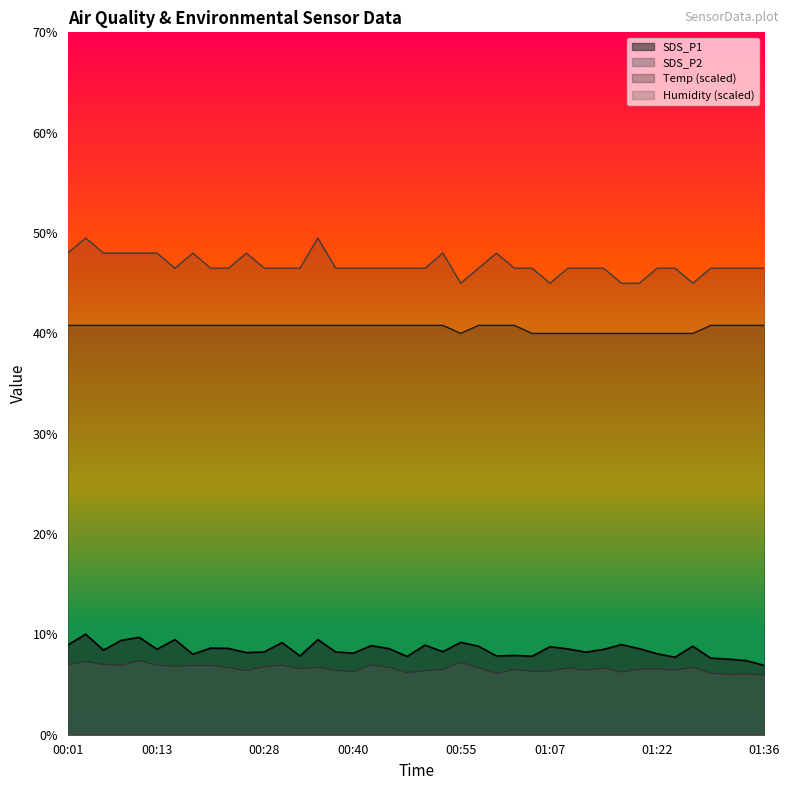

How many series are shown in this chart?

4